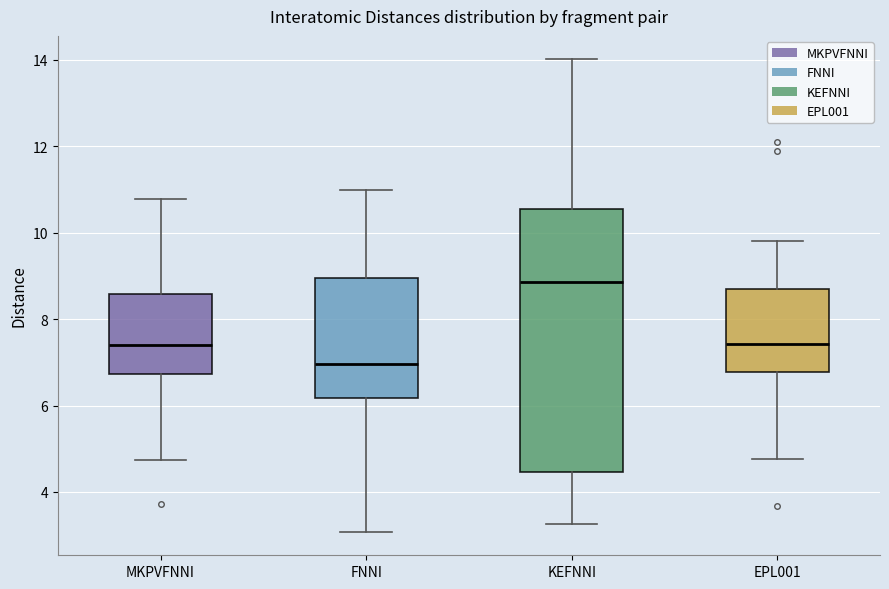

Which box is the tallest, from its lower edge to its upper edge?

KEFNNI